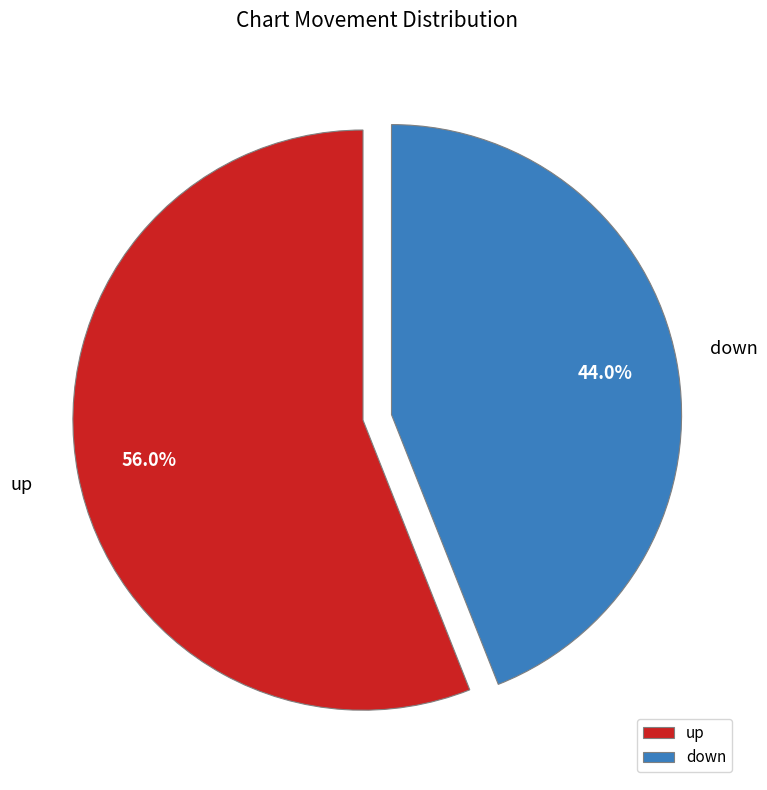

True or false: down accounts for 44% of the total.

True